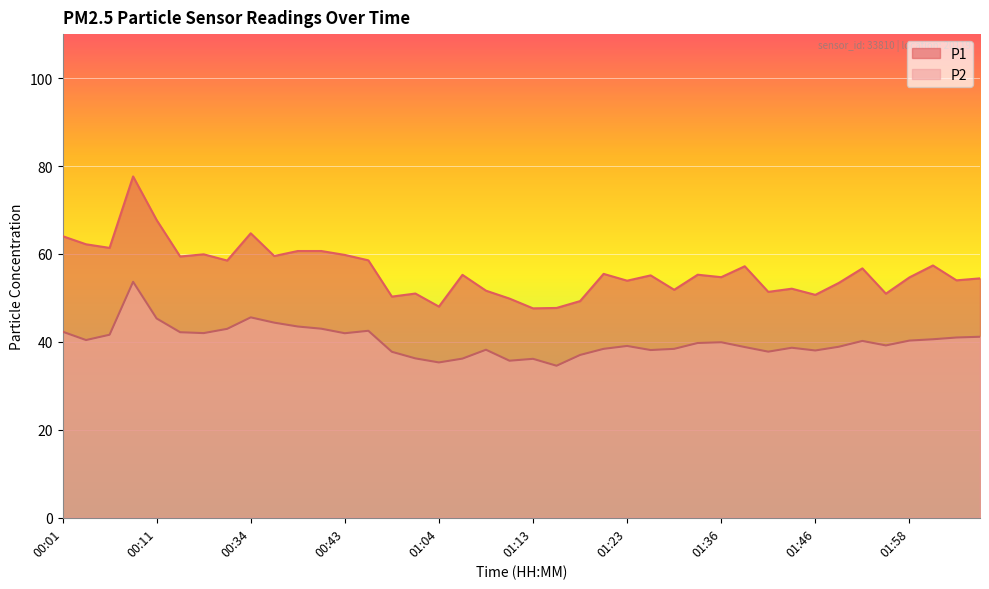

At 00:01, list the series in order from largest to smallest.

P1, P2